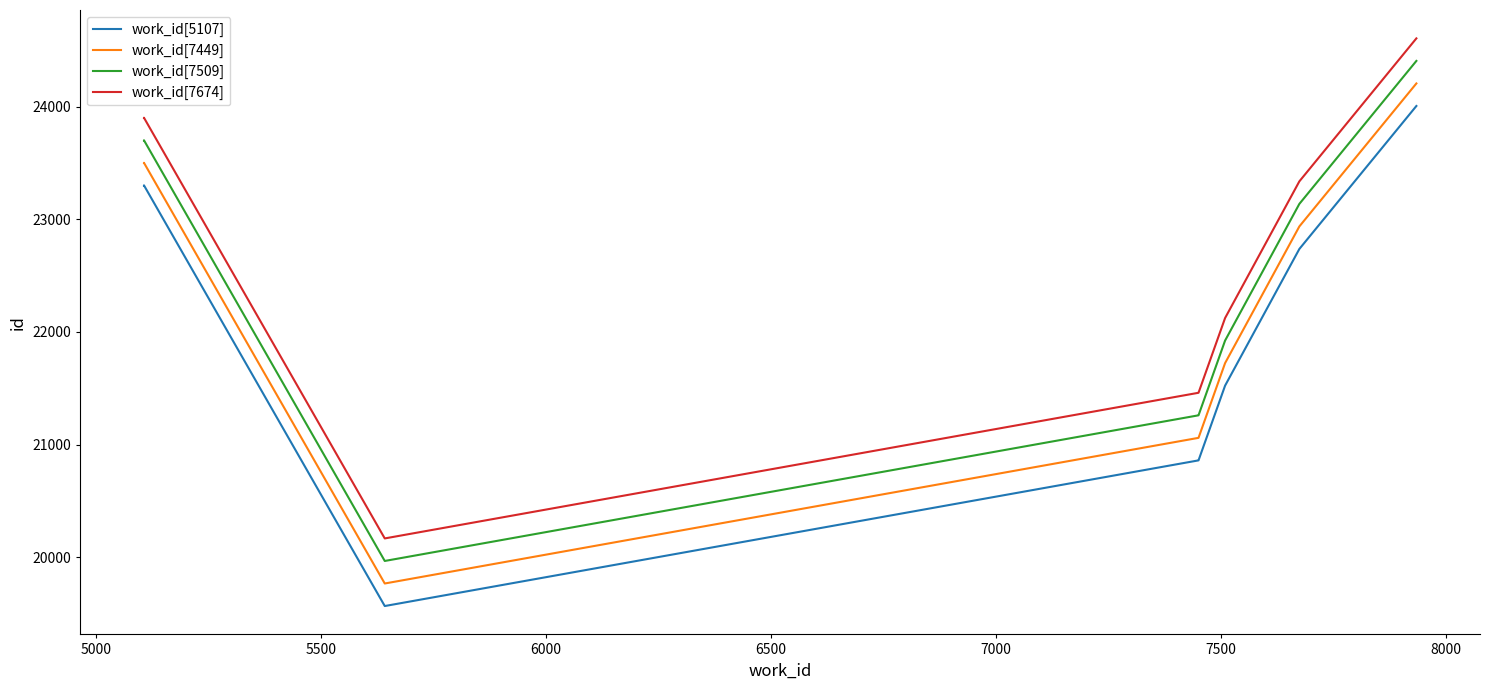

True or false: work_id[7509] and work_id[5107] intersect in this chart.

False